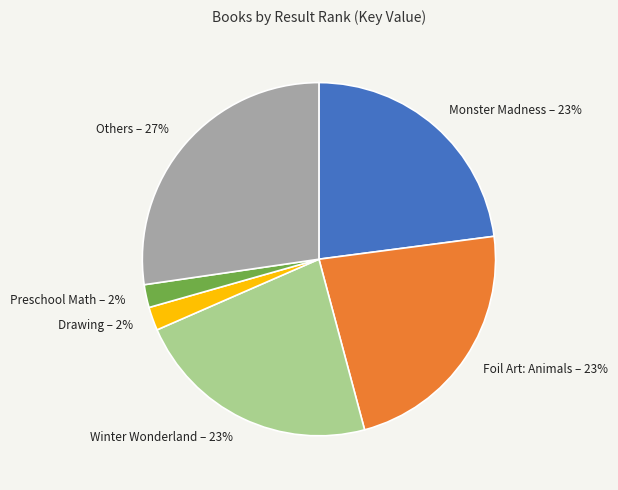

Does Monster Madness account for over 50% of the chart?

No